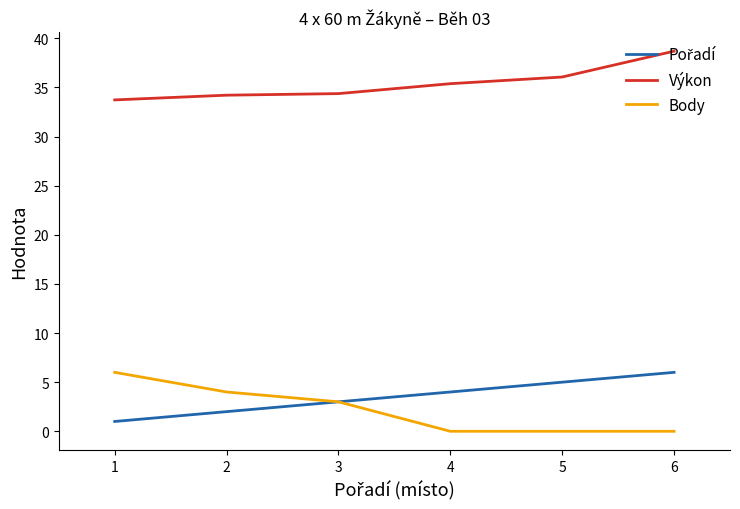

True or false: Výkon has a value of 21.2 at 3.

False